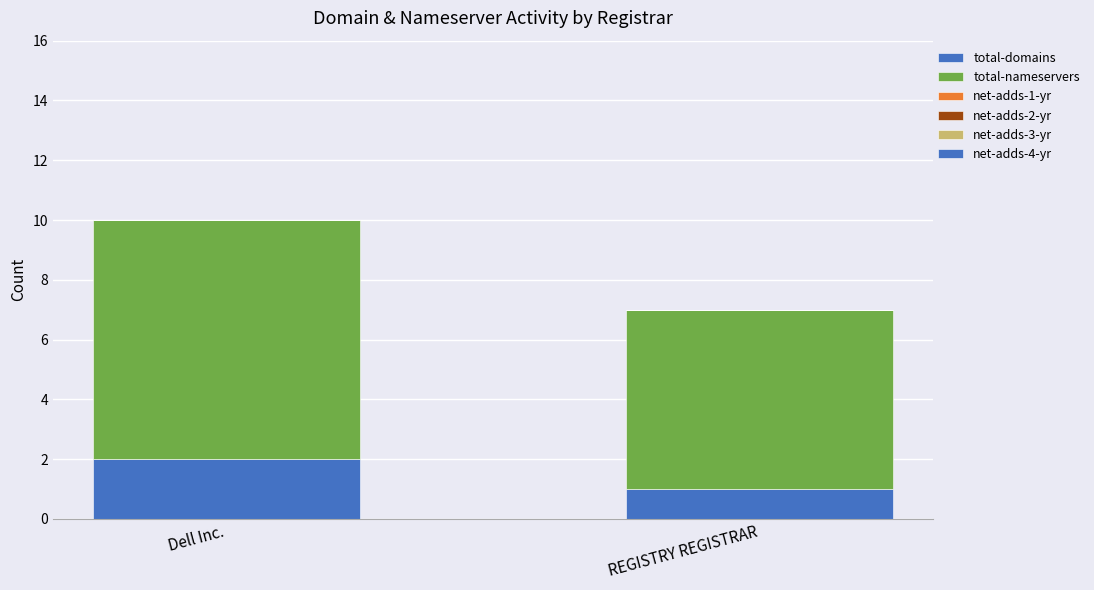

What is the total value across all series at Dell Inc.?

10